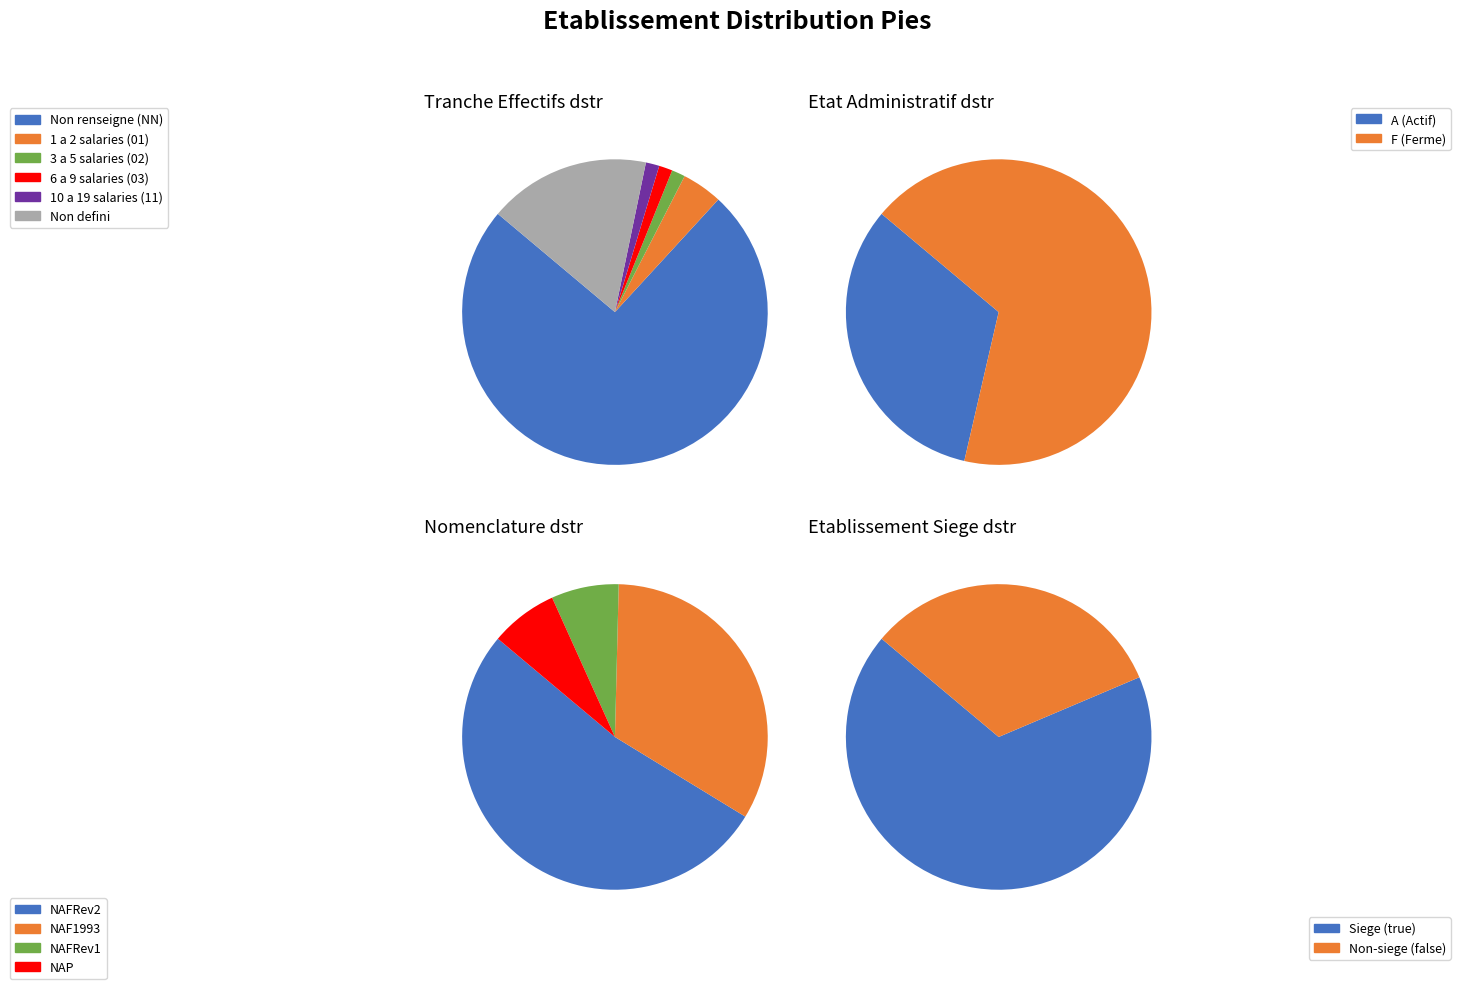

What is the change in value from NN to 01?

-49